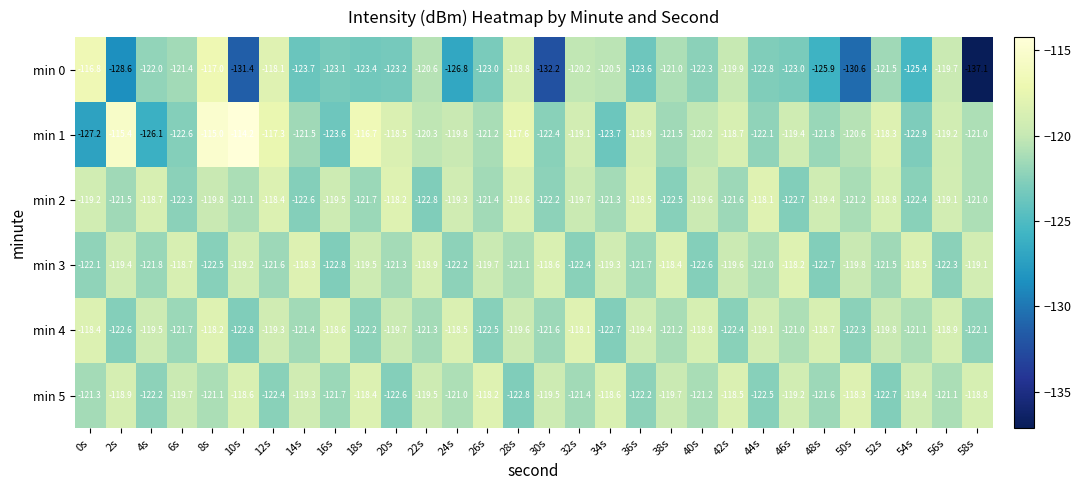

What value does the min 2 series have at 2s?

-121.5